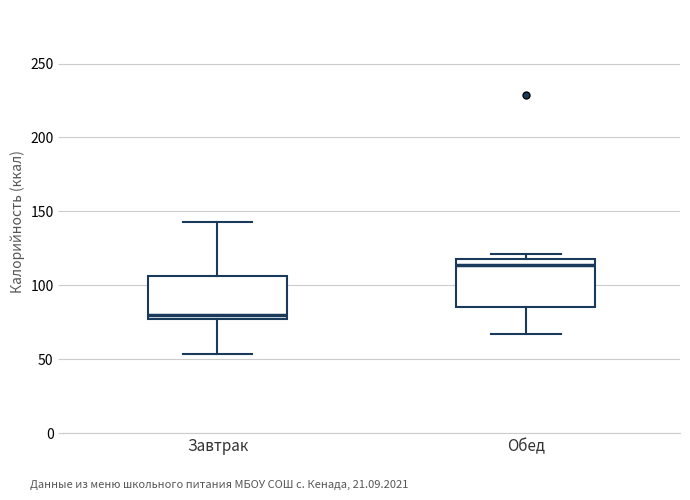

Reading left to right, transcribe this box plot: for each box, give where its median line is, the range the box spans, and where its two whiskers end, as read against the y-axis. The values are not printed on the chart, so give them approximately, as read against the axis.

Завтрак: median 80, box 75 to 105, whiskers 55 to 145
Обед: median 115, box 85 to 120, whiskers 65 to 120 (just above the box's upper edge)